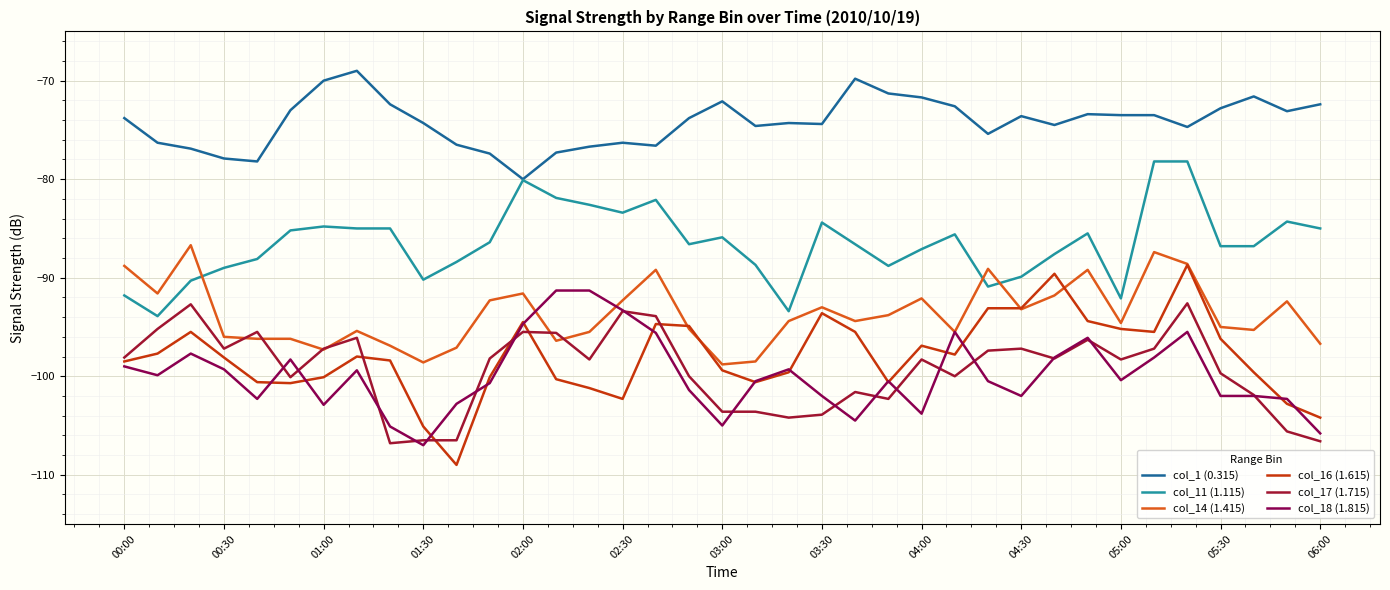

What is the minimum value for col_11 (1.115)?

-93.9